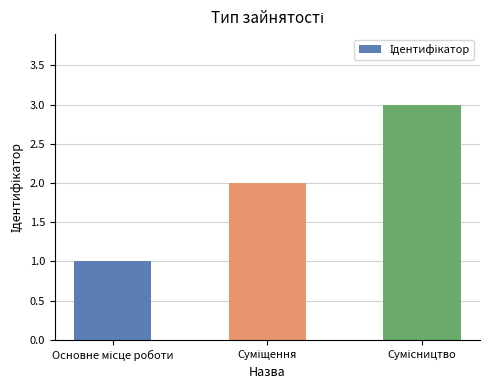

How many bars are there in total?

3